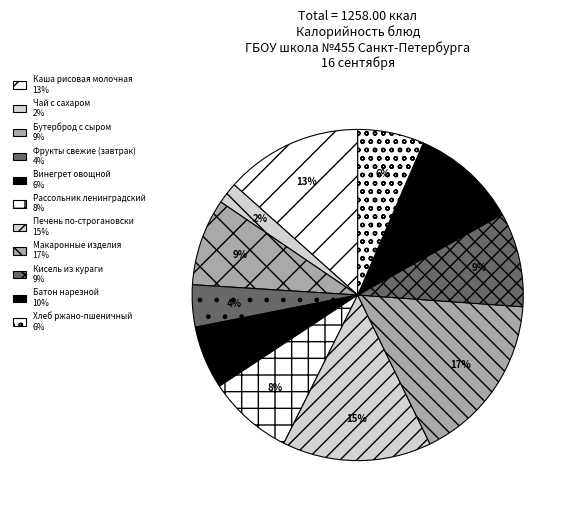

How many slices are in this pie chart?

11